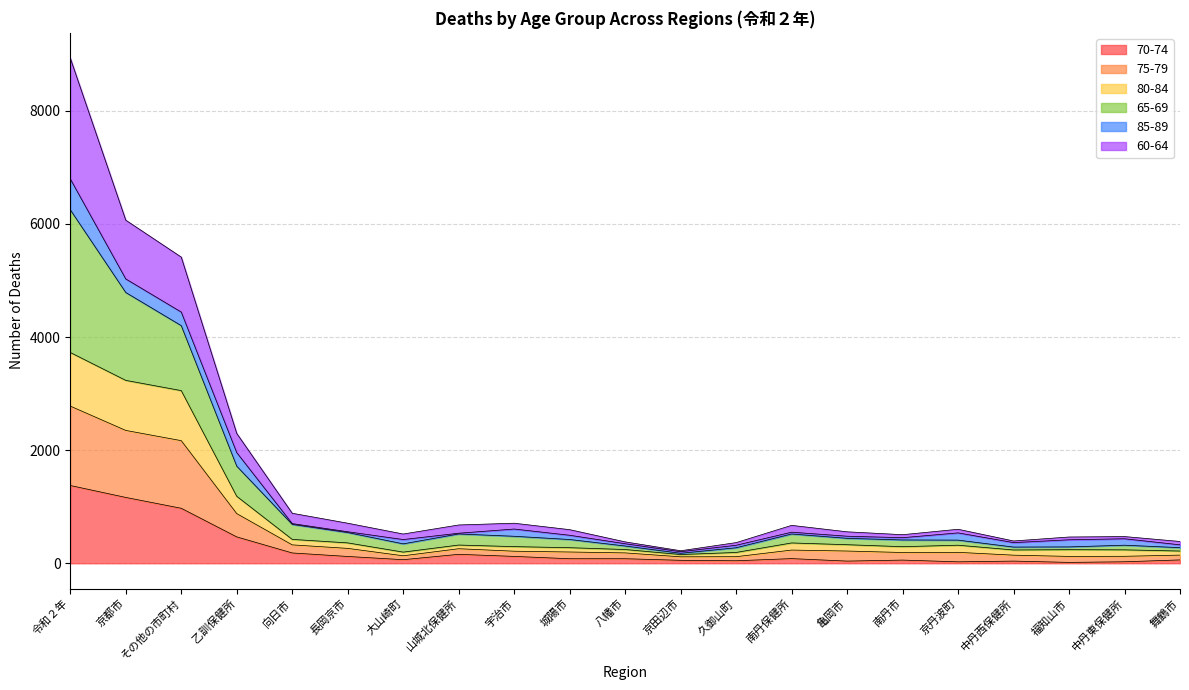

Is it true that 65-69 equals 760 at 乙訓保健所?

False